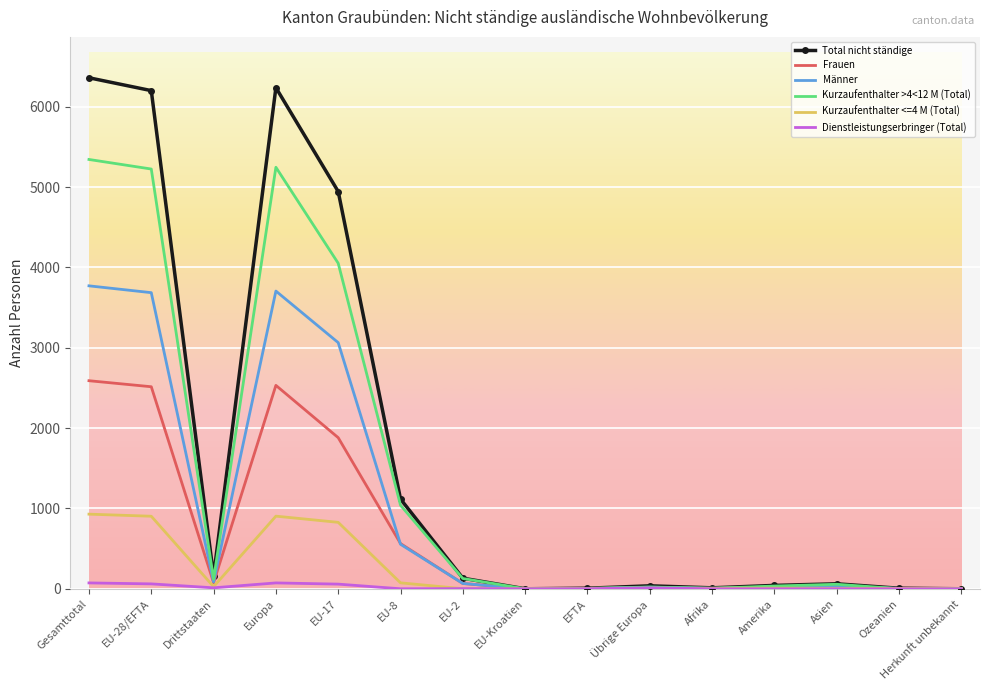

At how many categories does at least one series exceed 2003?

4